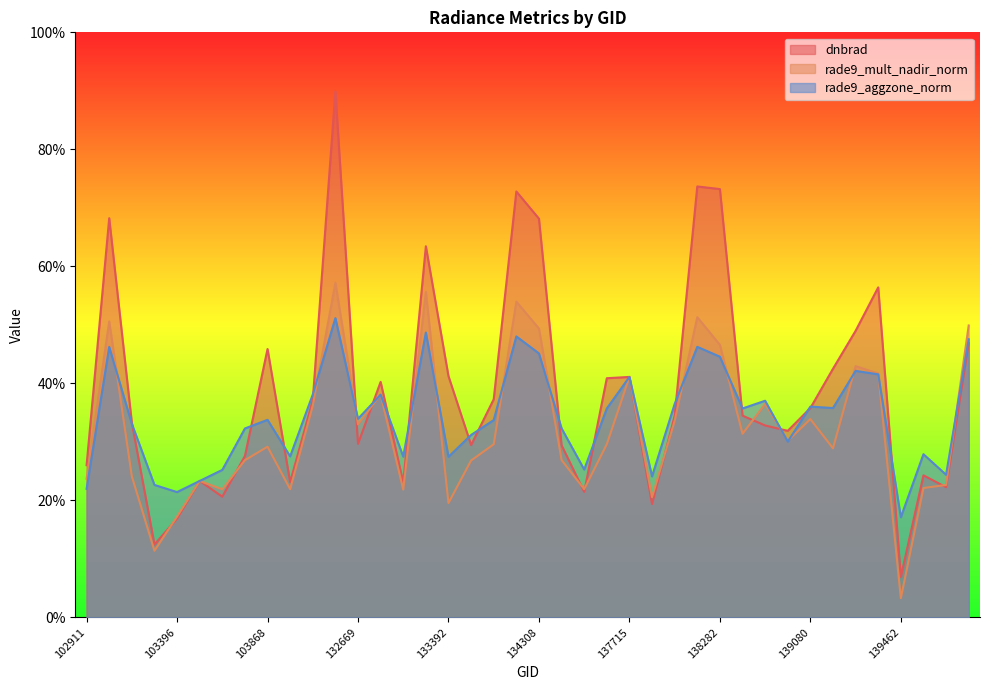

What is the lowest value of the rade9_aggzone_norm series?

0.2